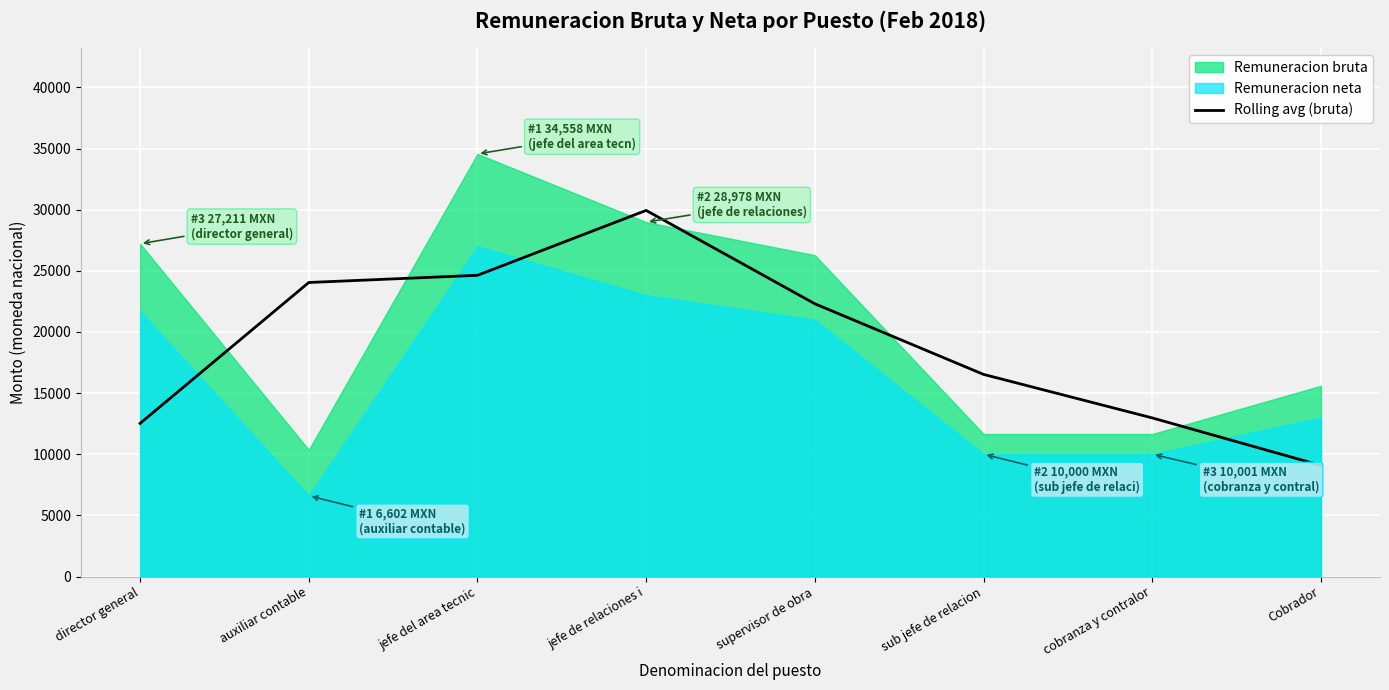

At which category does the data reach its first local peak?

jefe de relaciones i